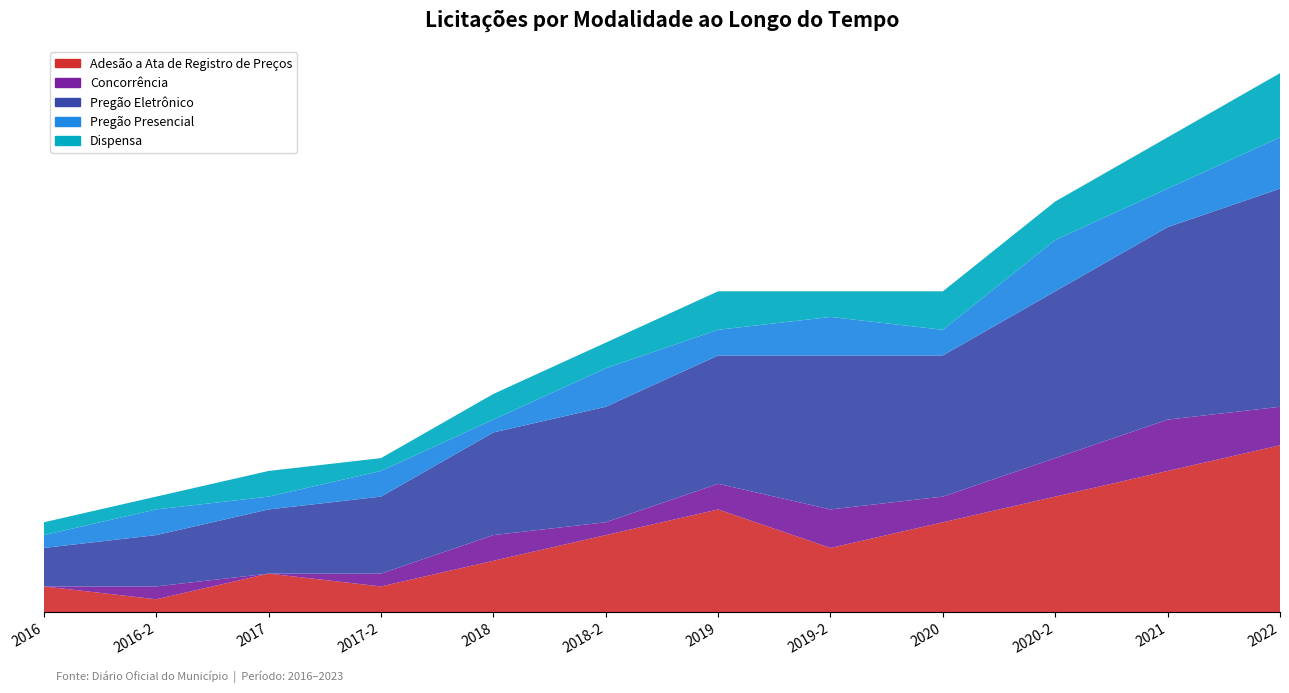

Reading left to right, what are all the values shown in this chart?

Adesão a Ata de Registro de Preços: 2016=2	2016-2=1	2017=3	2017-2=2	2018=4	2018-2=6	2019=8	2019-2=5	2020=7	2020-2=9	2021=11	2022=13
Concorrência: 2016=0	2016-2=1	2017=0	2017-2=1	2018=2	2018-2=1	2019=2	2019-2=3	2020=2	2020-2=3	2021=4	2022=3
Pregão Eletrônico: 2016=3	2016-2=4	2017=5	2017-2=6	2018=8	2018-2=9	2019=10	2019-2=12	2020=11	2020-2=13	2021=15	2022=17
Pregão Presencial: 2016=1	2016-2=2	2017=1	2017-2=2	2018=1	2018-2=3	2019=2	2019-2=3	2020=2	2020-2=4	2021=3	2022=4
Dispensa: 2016=1	2016-2=1	2017=2	2017-2=1	2018=2	2018-2=2	2019=3	2019-2=2	2020=3	2020-2=3	2021=4	2022=5